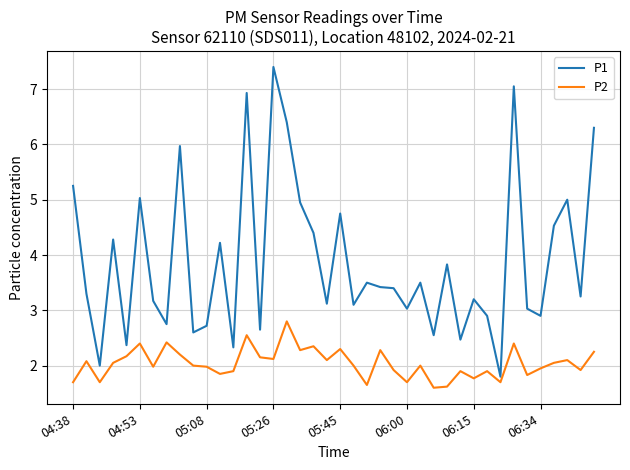

Count the number of data series in this chart.

2